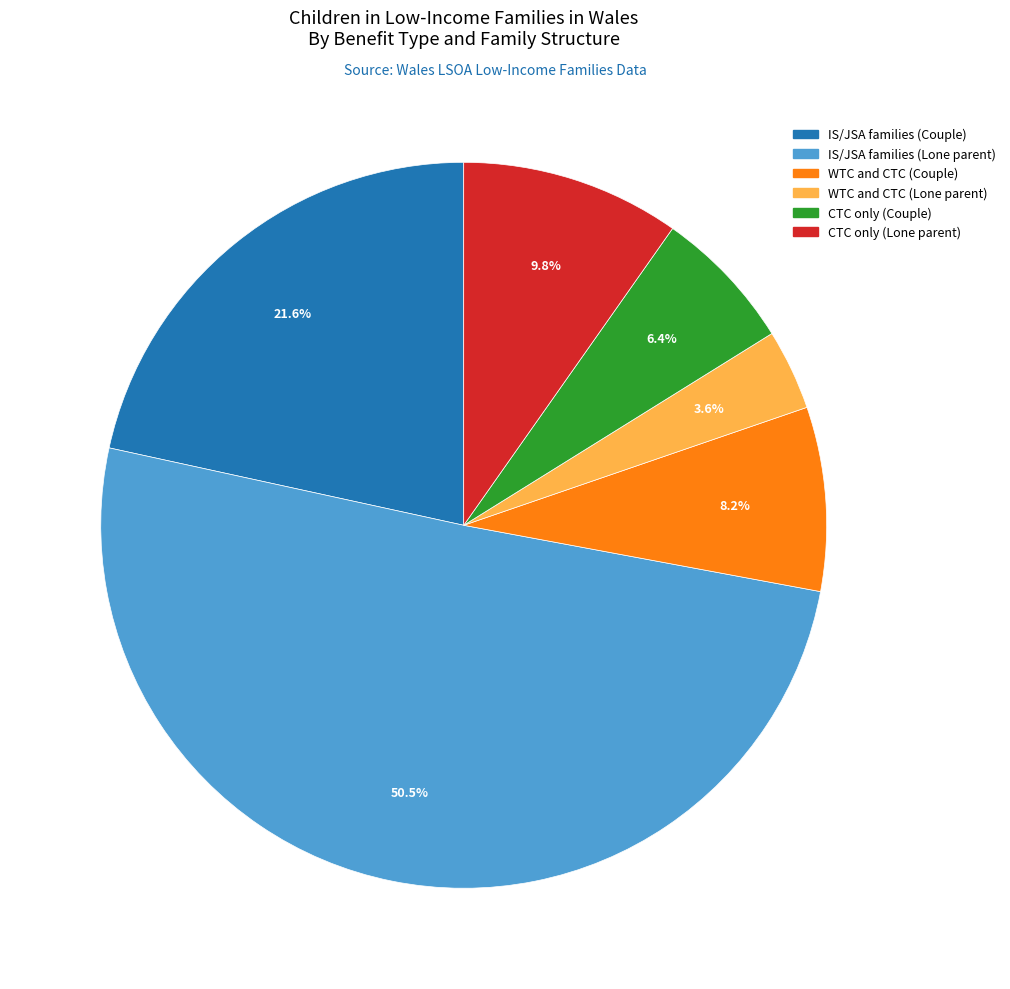

Combined, do WTC and CTC (Lone parent) and IS/JSA families (Lone parent) account for over 50%?

Yes